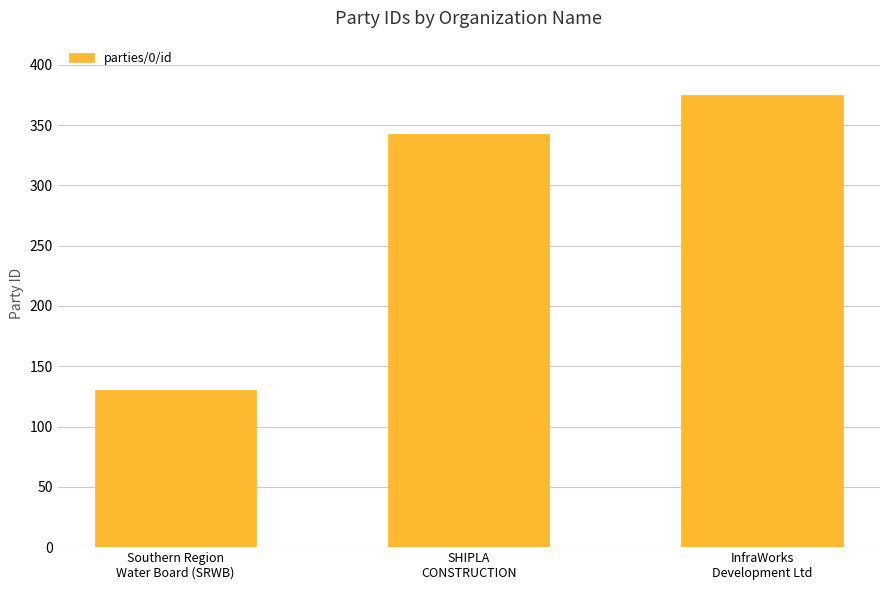

At which category does the chart reach its peak across all series?

InfraWorks
Development Ltd